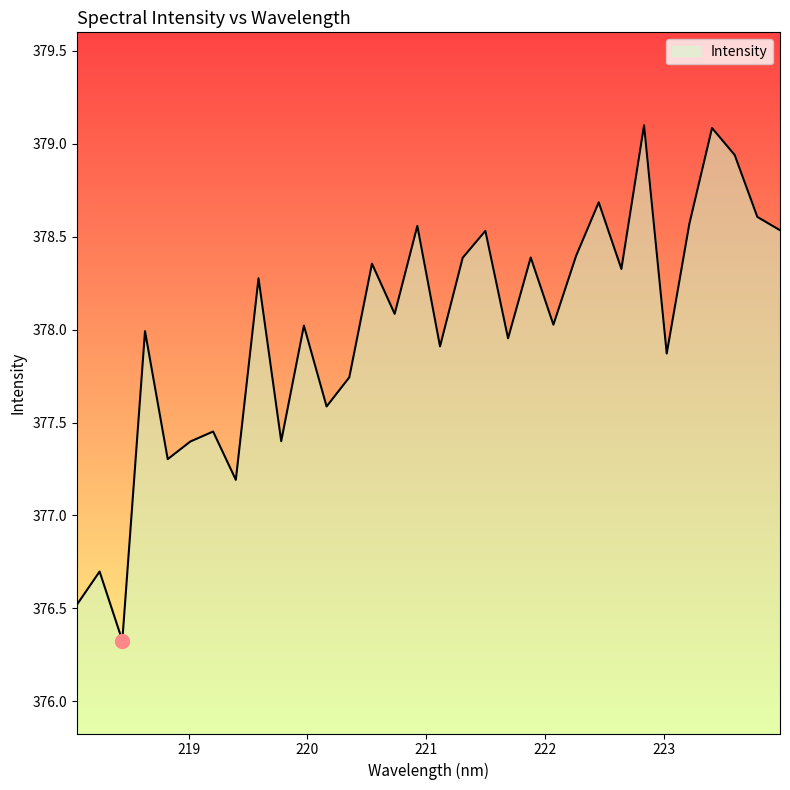

What is the greatest value displayed?

379.1